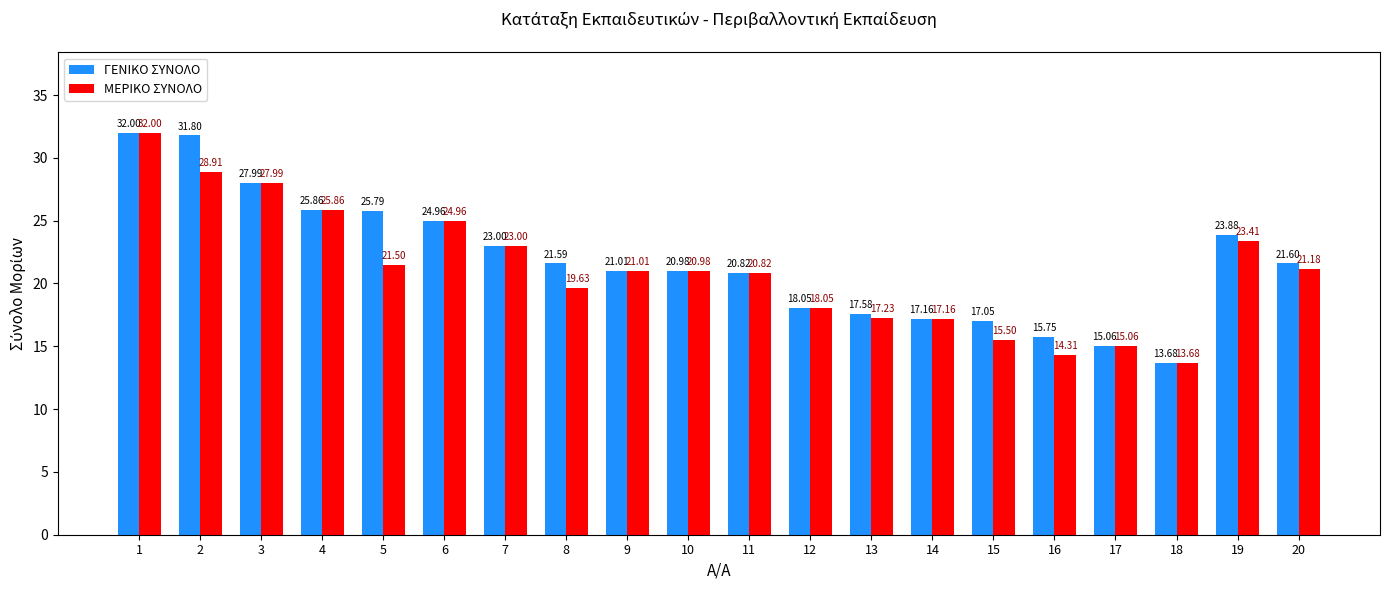

What is the difference between the maximum and minimum values in the ΜΕΡΙΚΟ ΣΥΝΟΛΟ series?

18.3